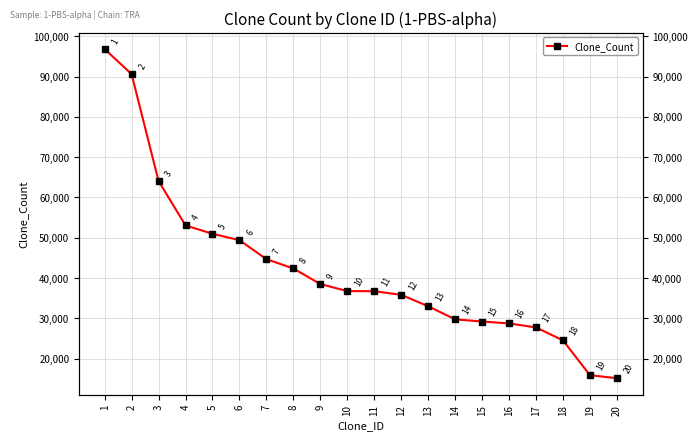

Count the number of values greater than 36784.

9